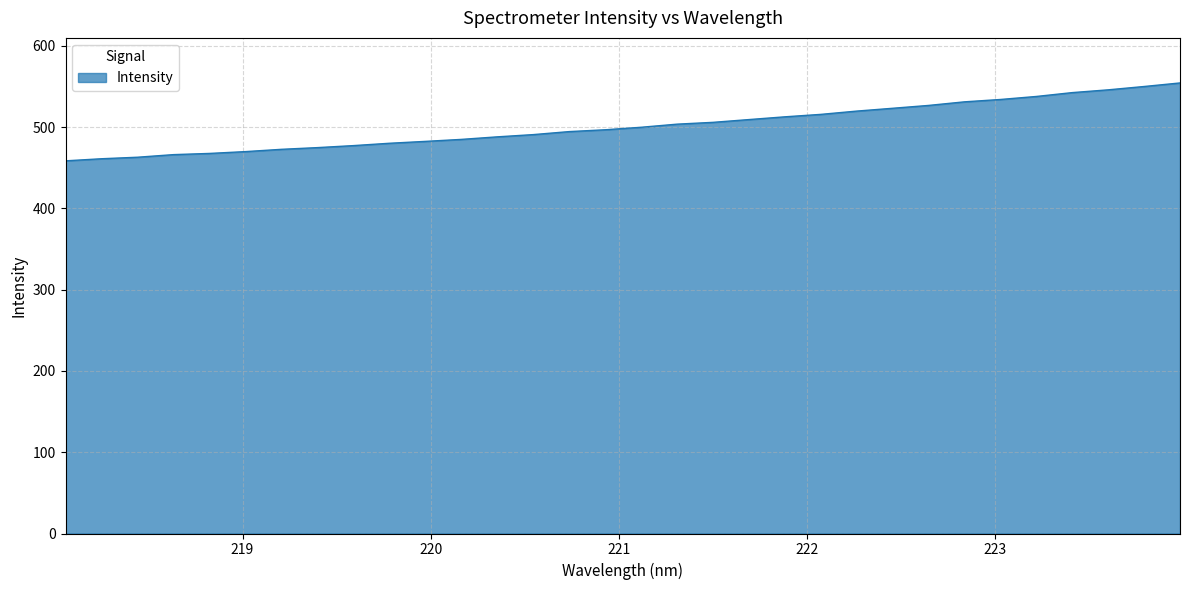

What is the minimum value shown in the chart?

458.5